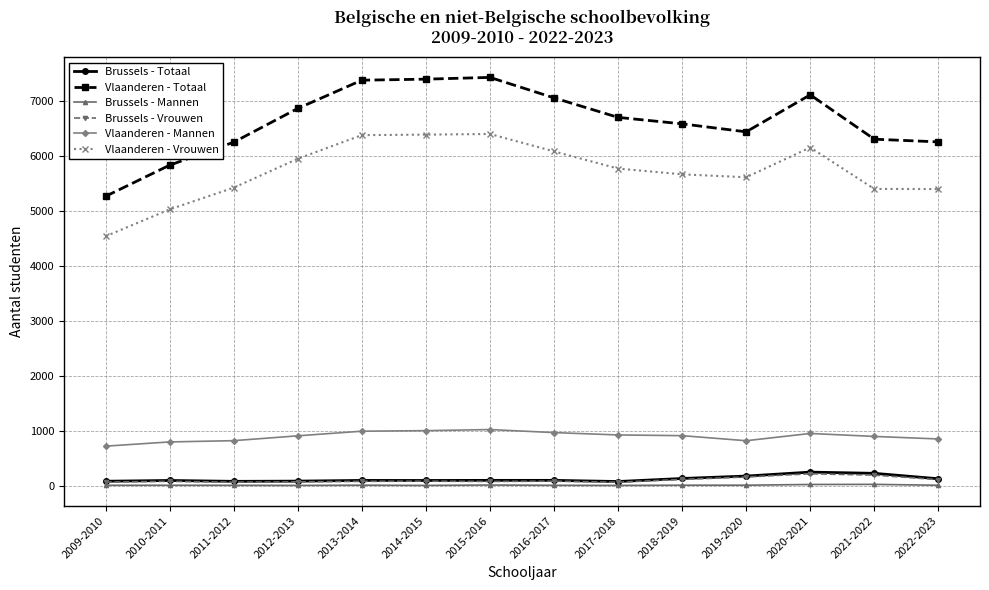

How many lines are shown in the chart?

6